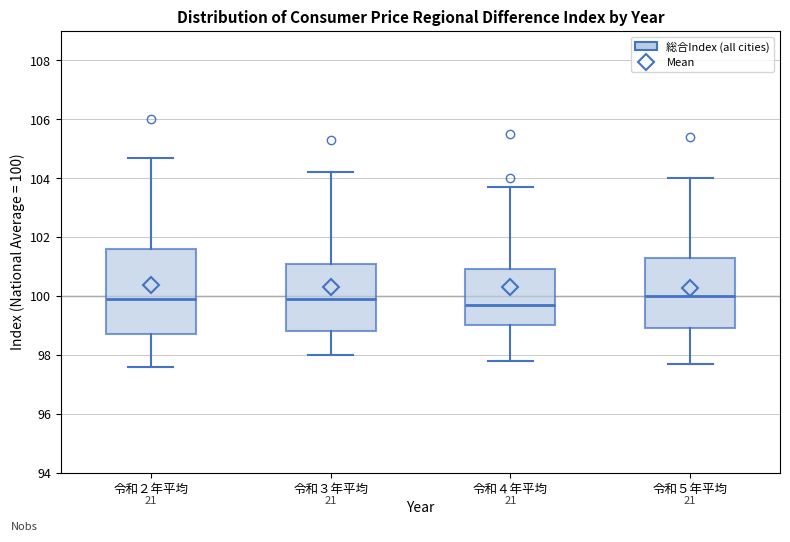

Where does the median line of the box for 令和３年平均 sit on the y-axis? The values are not printed on the chart, so give them approximately, as read against the axis.

100.0